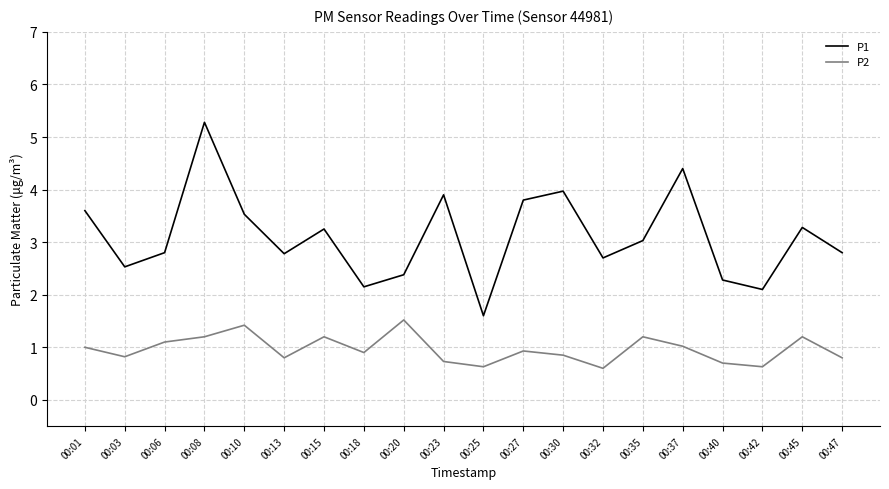

True or false: P2 and P1 intersect in this chart.

False